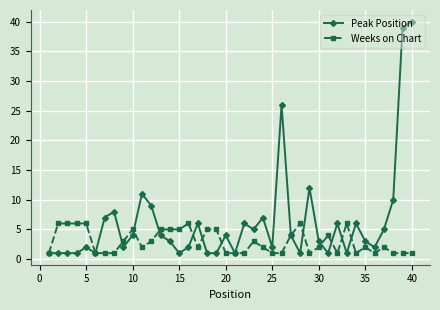

Which series has the largest total across all categories?

Peak Position